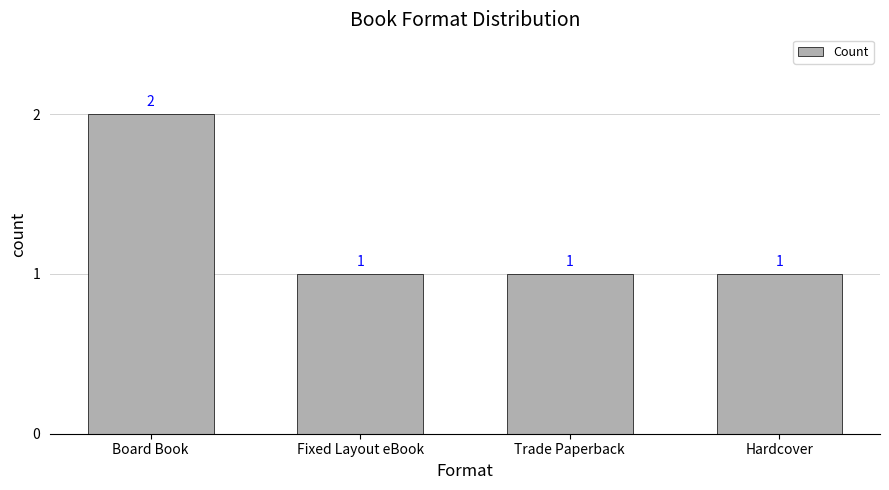

What is the label of the 1st bar from the right?

Hardcover